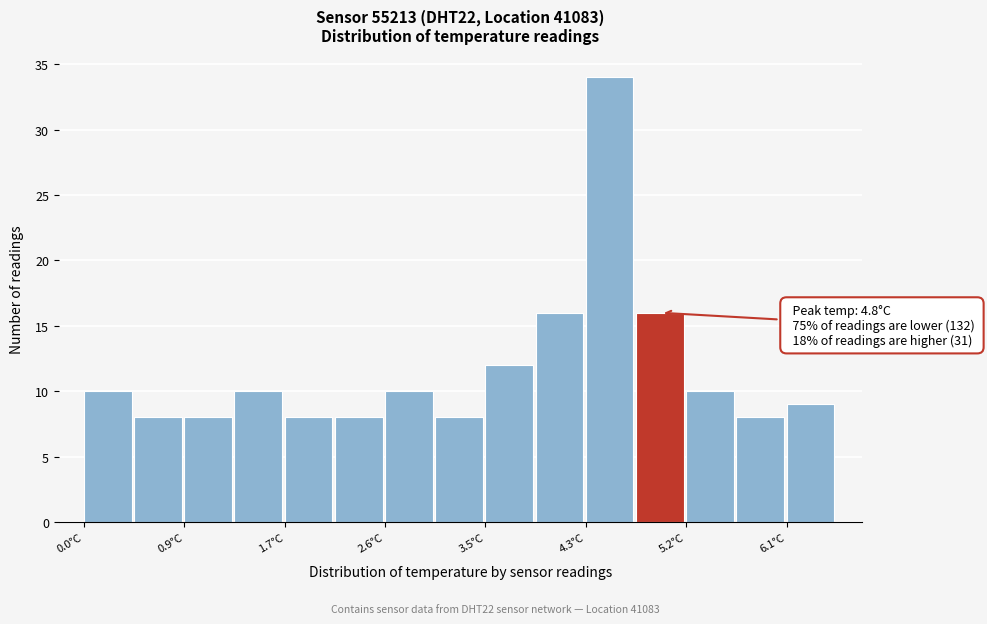

Over which range of the x-axis is the bar tallest?

4.3 to 4.8